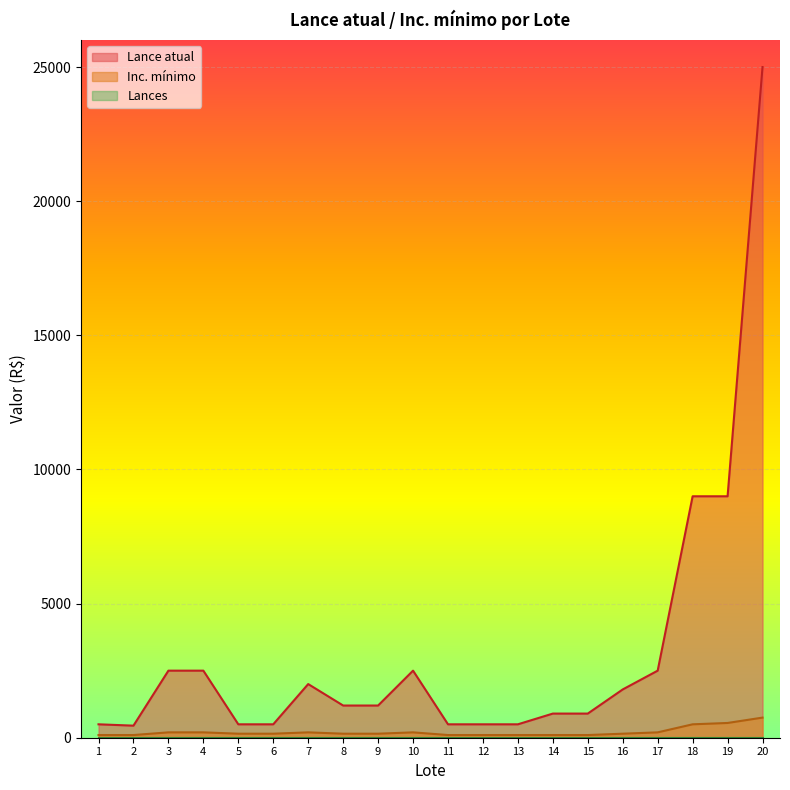

How many data points in Lance atual are less than 1200?

9